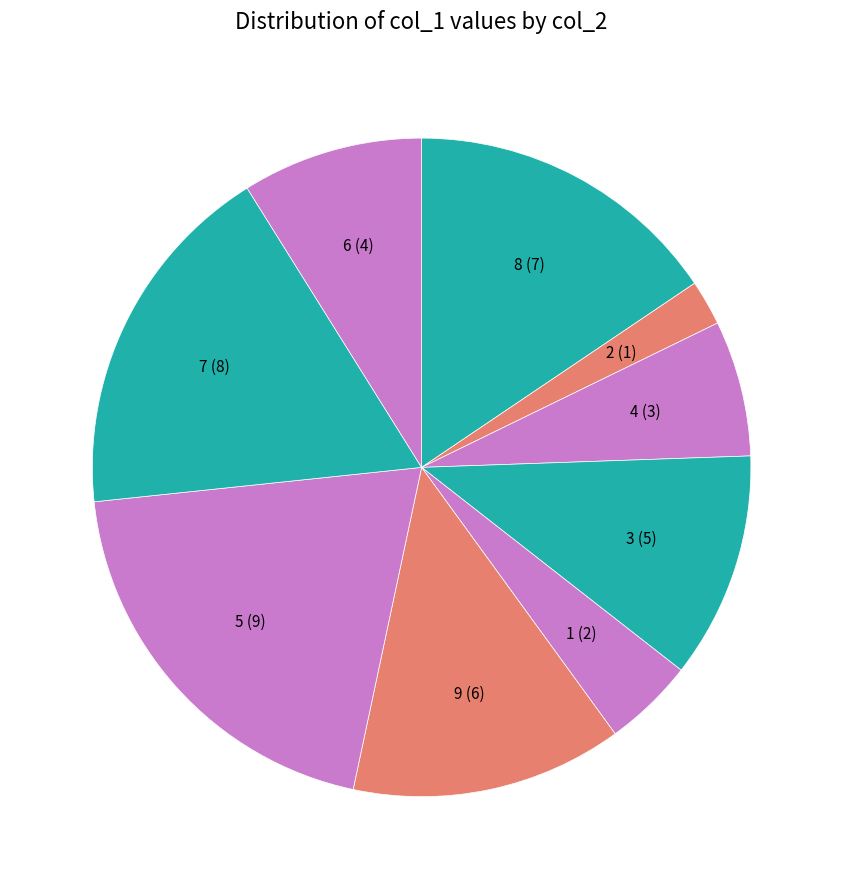

Is it true that 2 is 9% of the pie?

False